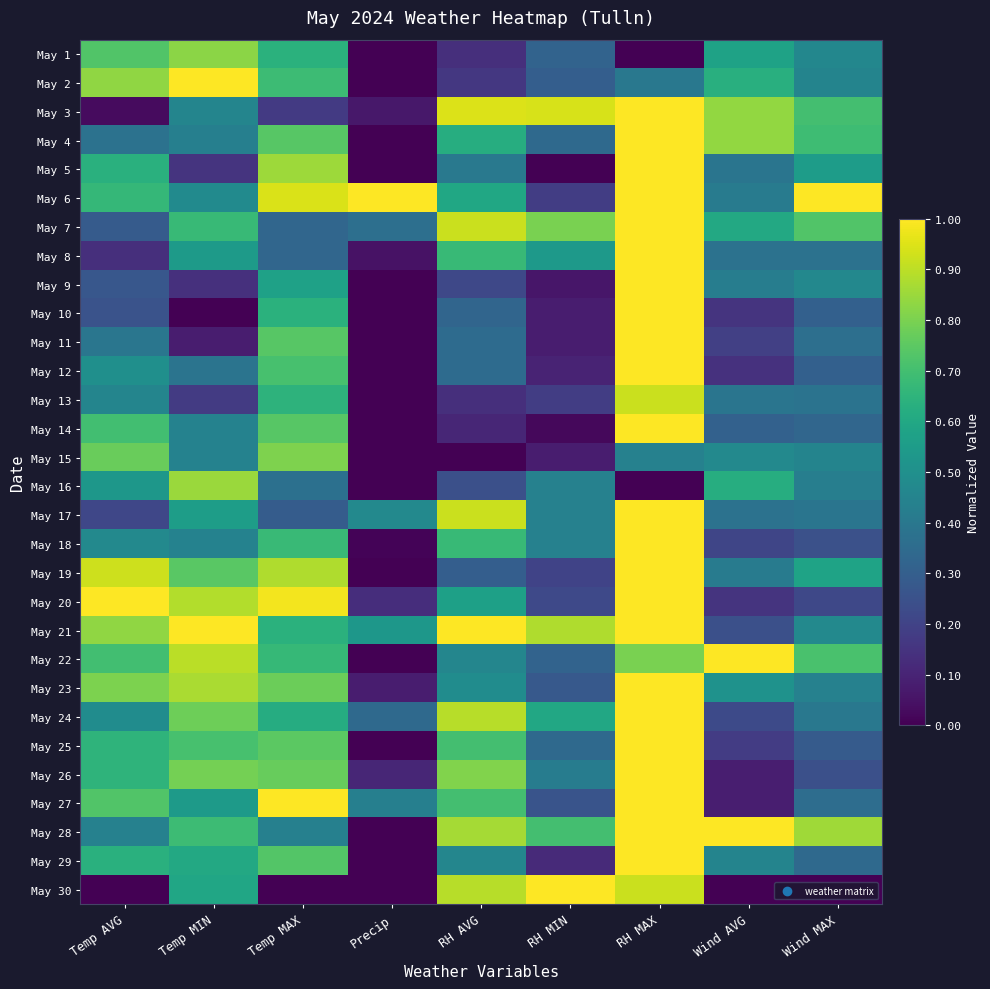

What is the spread (max minus min) of values at Temp MIN?

1.0